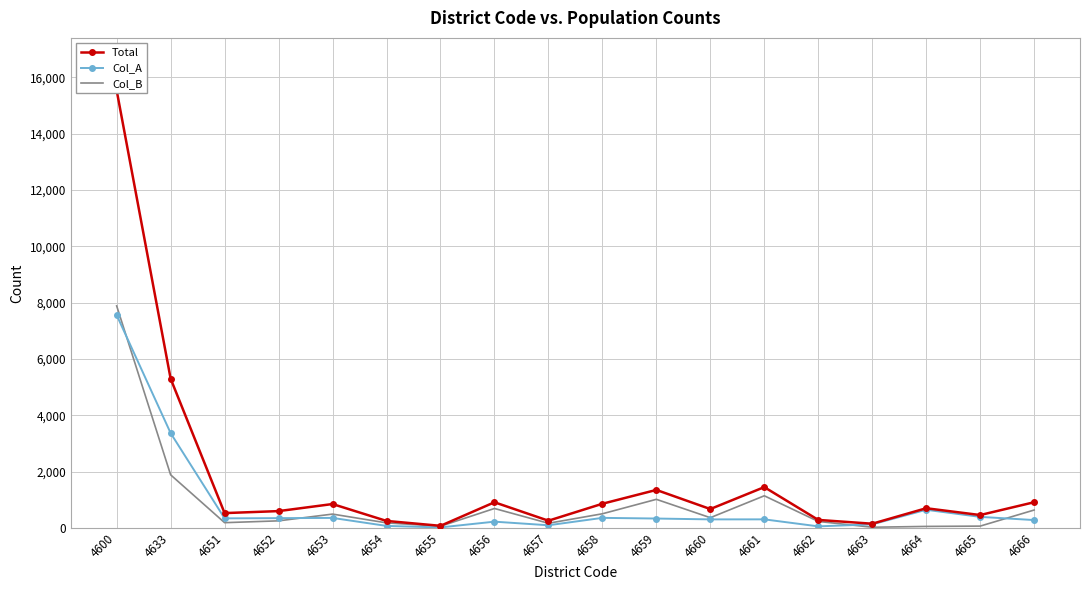

The Col_B series shows 7882 at 4600. True or false?

True